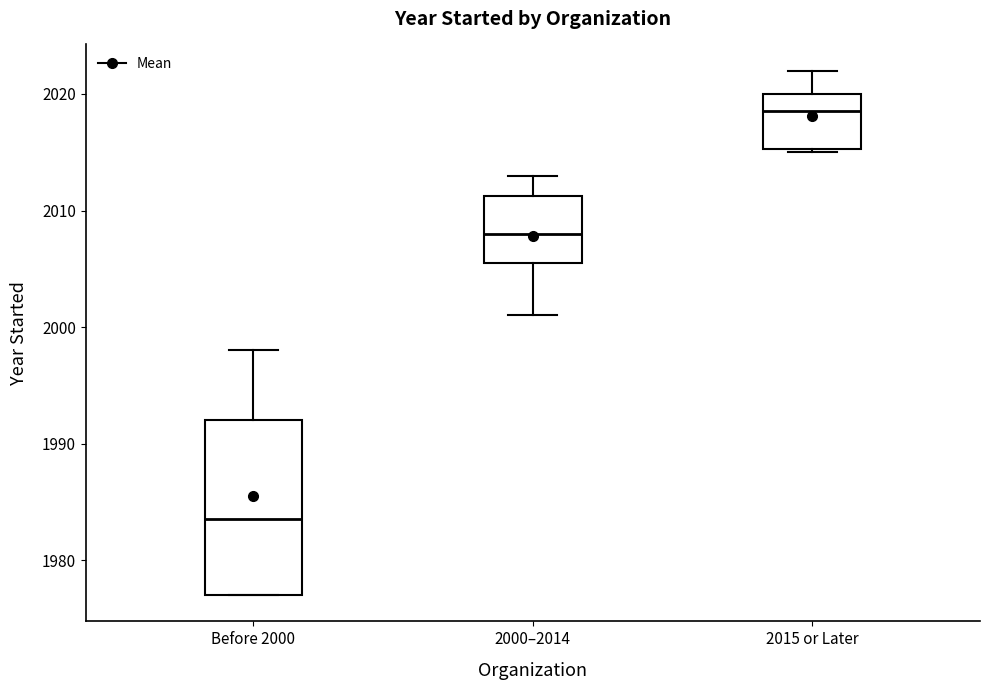

Reading left to right, transcribe this box plot: for each box, give where its median line is, the range the box spans, and where its two whiskers end, as read against the y-axis. The values are not printed on the chart, so give them approximately, as read against the axis.

Before 2000: median 1984, box 1977 to 1992, whiskers 1977 to 1998
2000–2014: median 2008, box 2006 to 2011, whiskers 2001 to 2013
2015 or Later: median 2019, box 2015 to 2020, whiskers 2015 to 2022